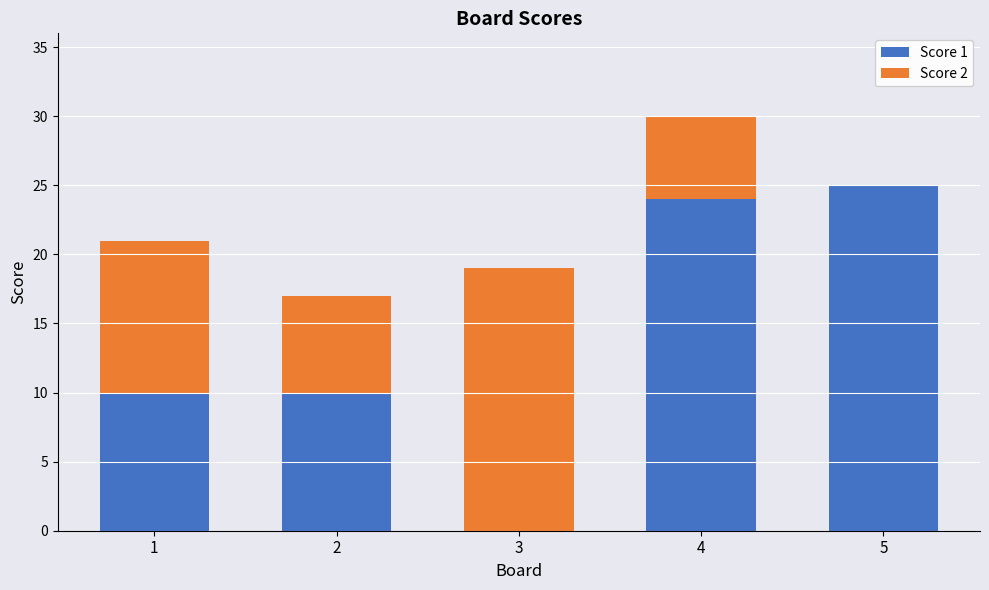

True or false: Score 1 has a value of 6 at 2.

False